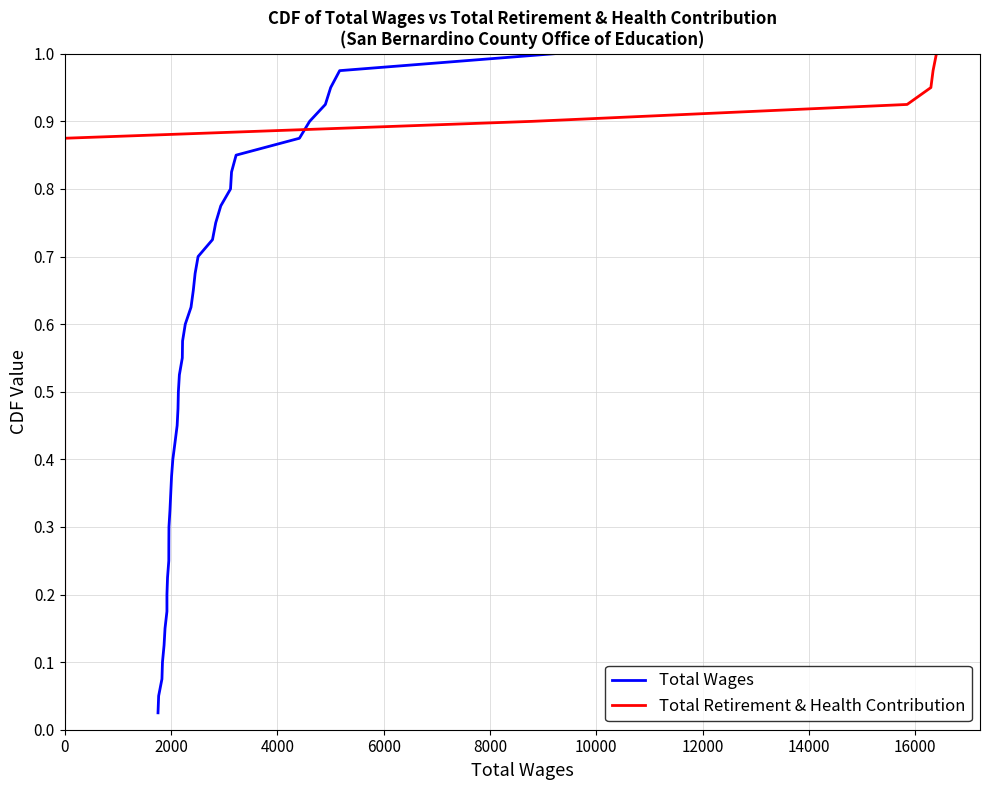

At how many categories does at least one series exceed 0?

40